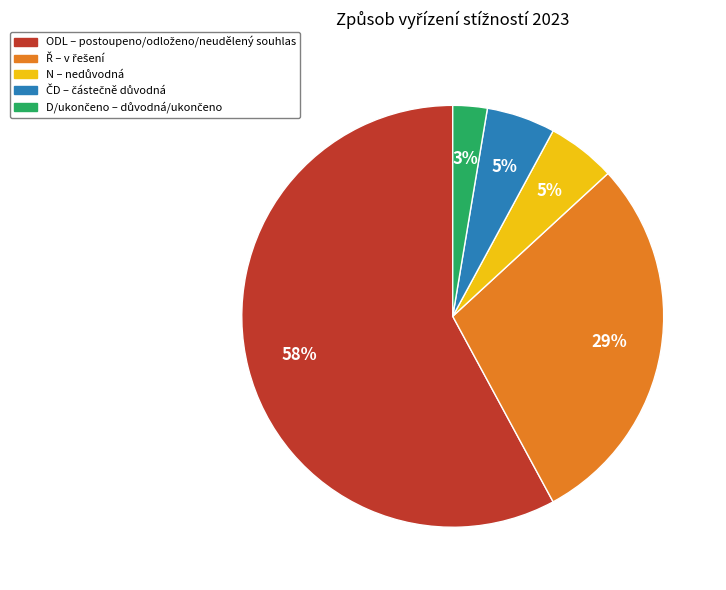

To the nearest percent, what is the difference between the largest and smallest slice percentages?

55%